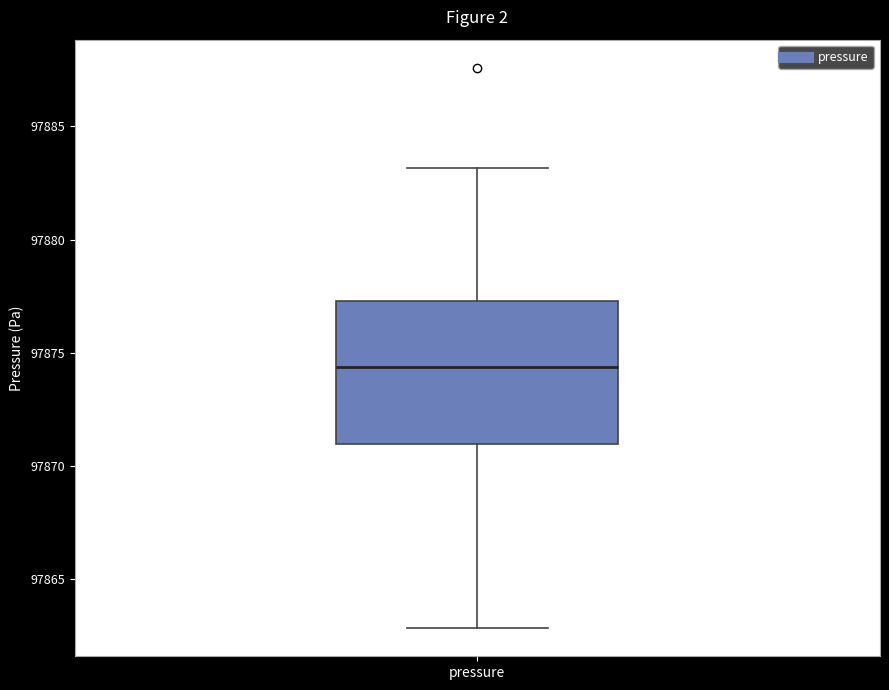

Read this box plot against the y-axis: the position of the median line, the range covered by the box, and the ends of both whiskers. The values are not printed on the chart, so give them approximately, as read against the axis.

median 97874.5, box 97871.0 to 97877.5, whiskers 97863.0 to 97883.0